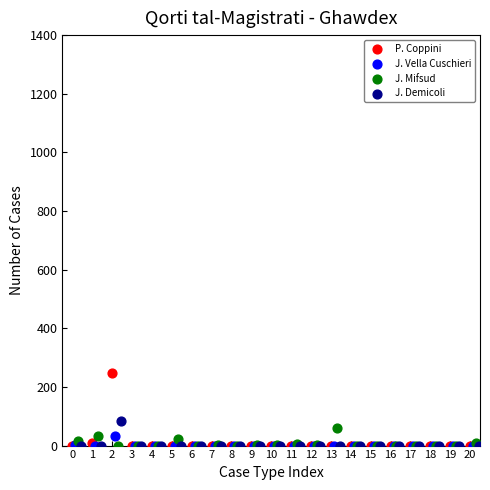

Which series has the widest spread of Y values?

P. Coppini